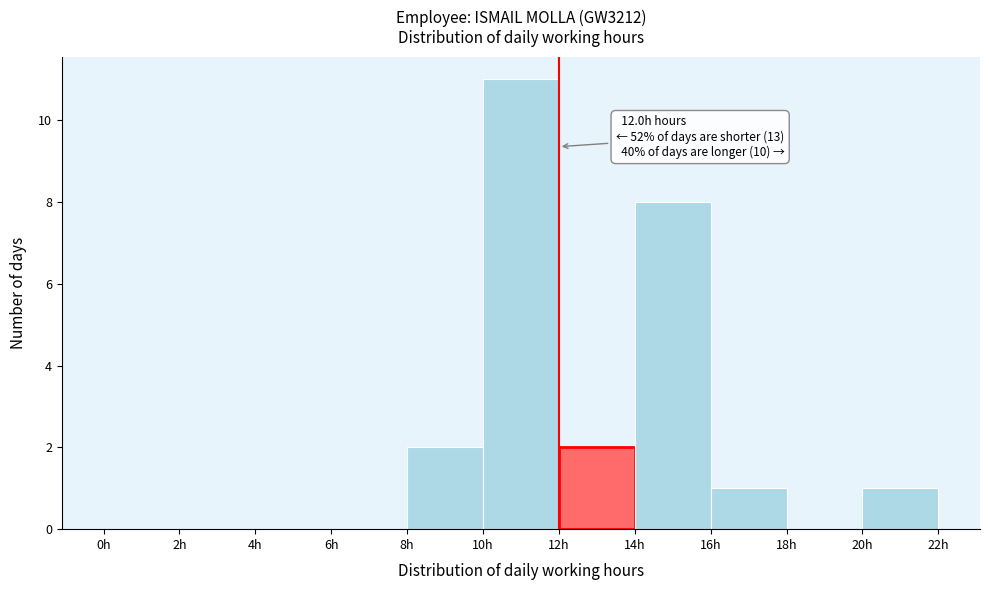

Which range on the x-axis has the tallest bar?

10 to 12